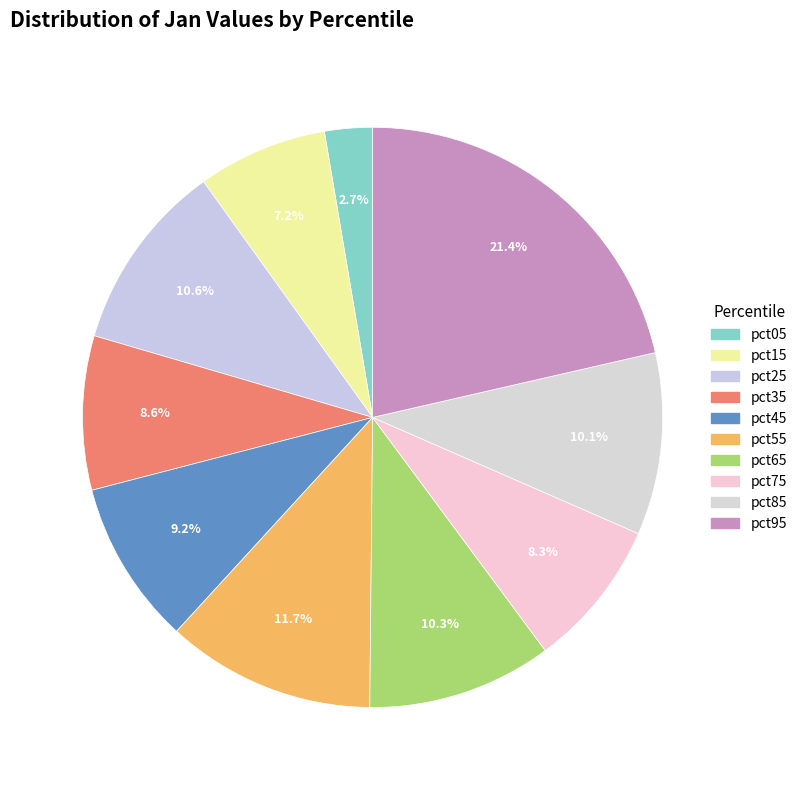

How many slices are in this pie chart?

10